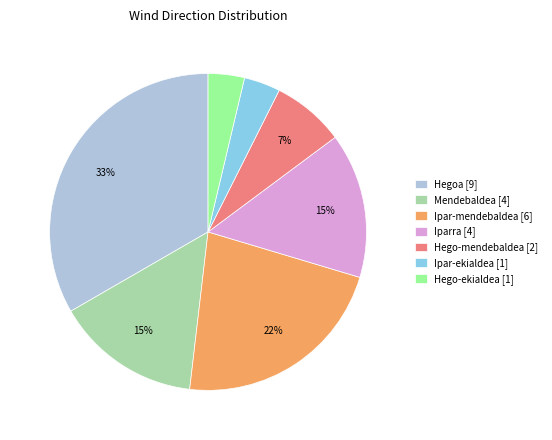

To the nearest percent, what is the average slice percentage?

14%